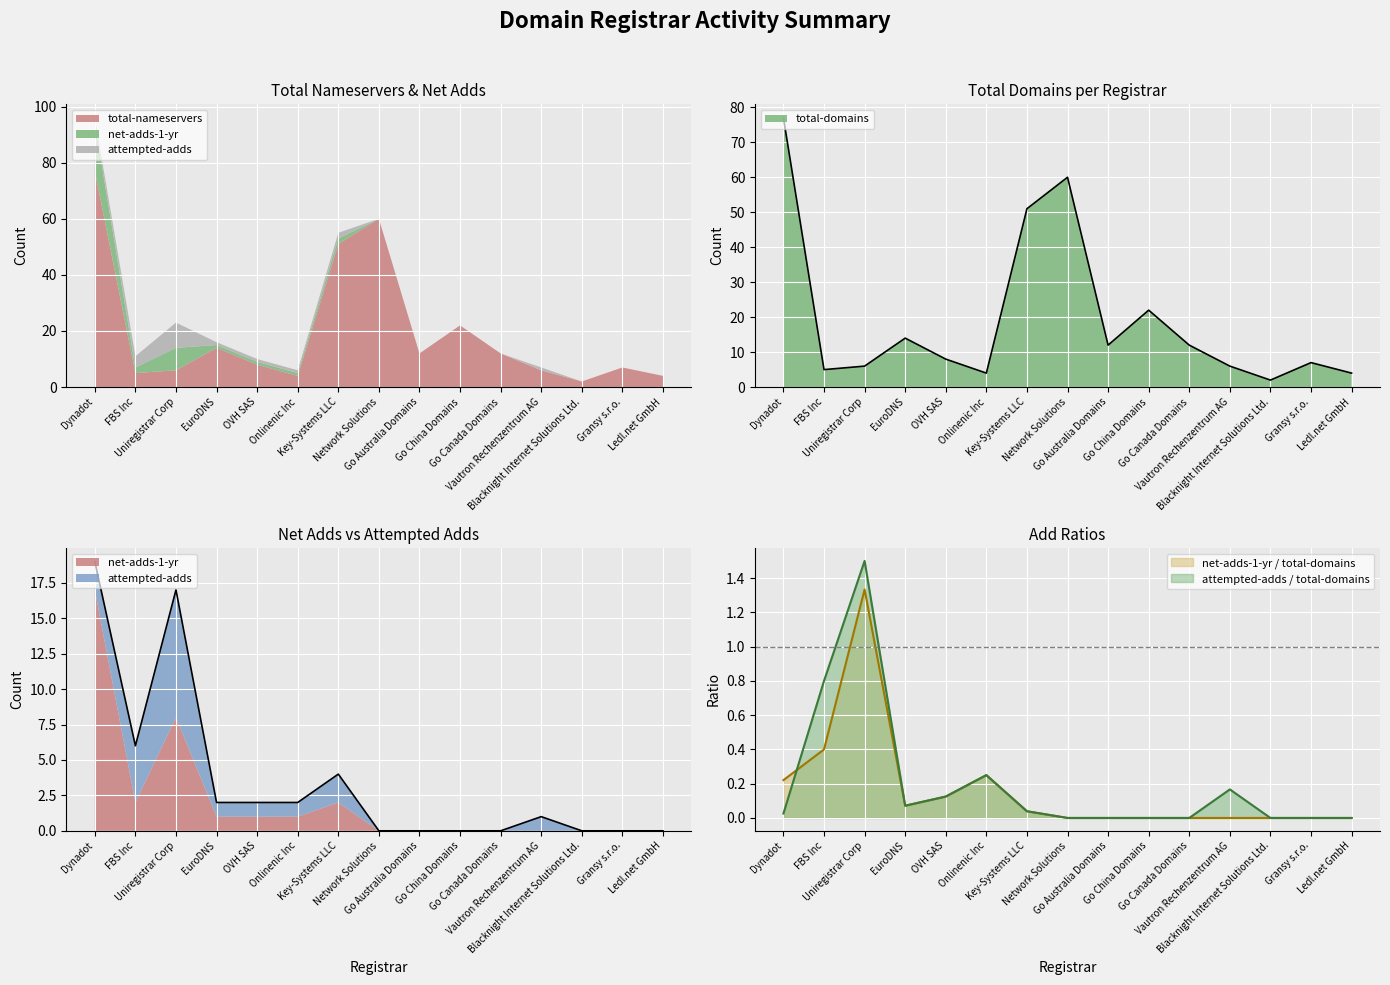

Is the value of total-nameservers at Gransy s.r.o. greater than the value of attempted-adds at Go Australia Domains, LLC?

Yes